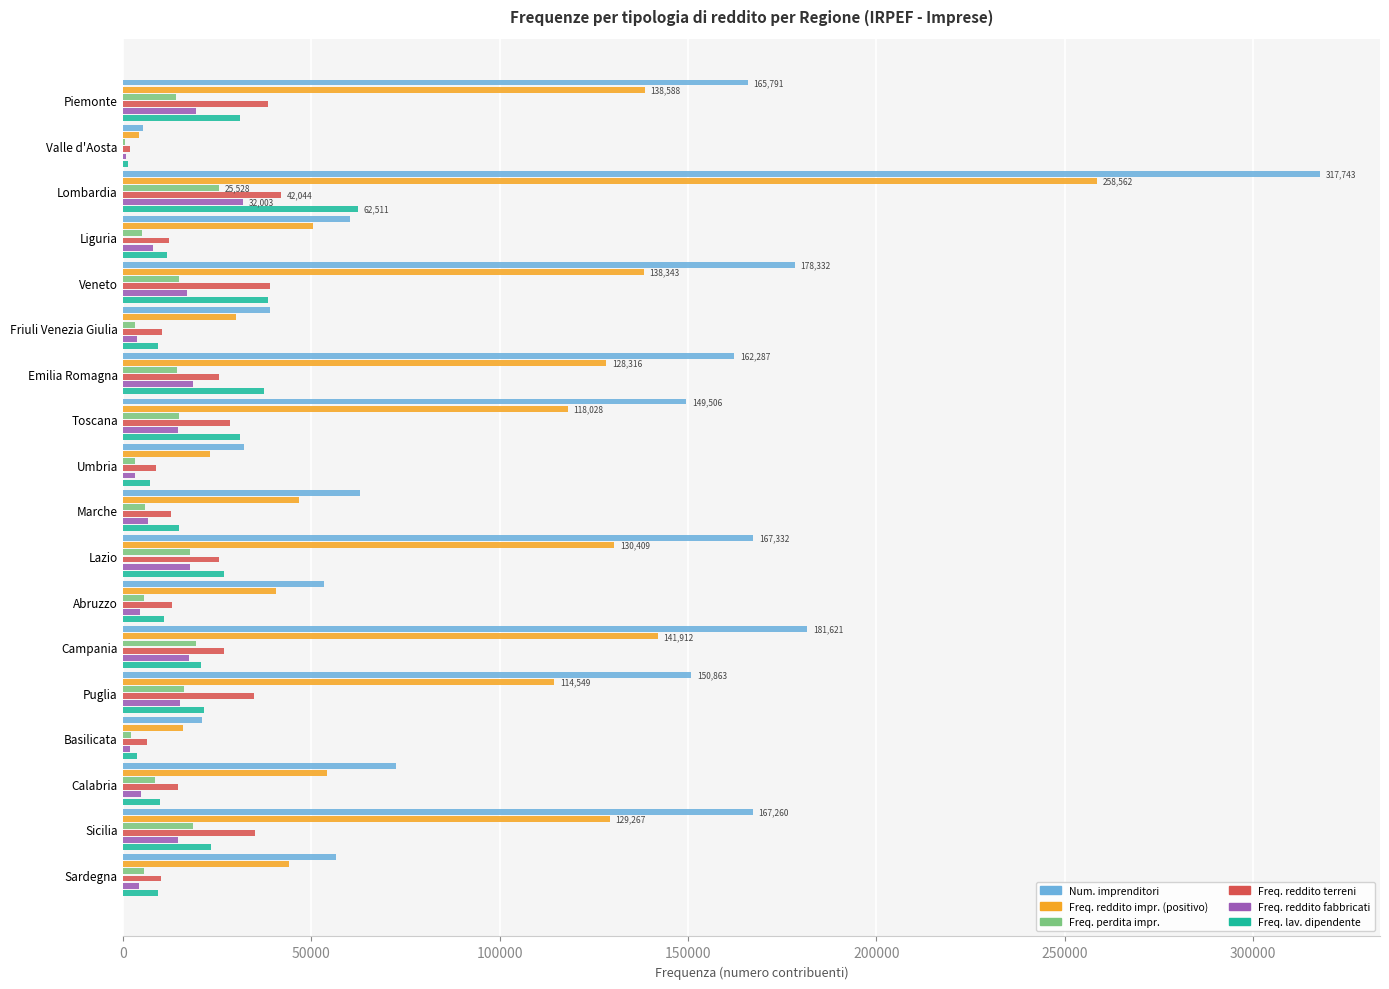

What value does the Freq. perdita impr. series have at Campania?

19358